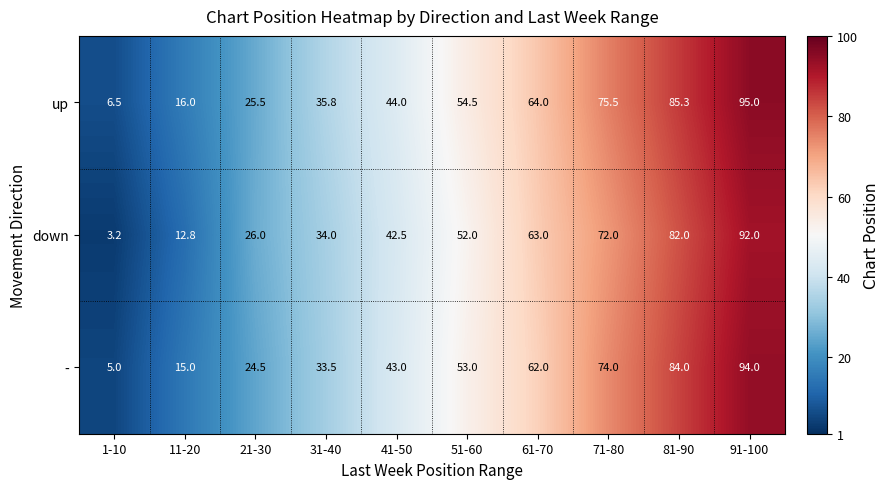

Reading left to right, what are all the values shown in this chart?

up: 1-10=6.5	11-20=16.0	21-30=25.5	31-40=35.8	41-50=44.0	51-60=54.5	61-70=64.0	71-80=75.5	81-90=85.3	91-100=95.0
down: 1-10=3.2	11-20=12.8	21-30=26.0	31-40=34.0	41-50=42.5	51-60=52.0	61-70=63.0	71-80=72.0	81-90=82.0	91-100=92.0
-: 1-10=5.0	11-20=15.0	21-30=24.5	31-40=33.5	41-50=43.0	51-60=53.0	61-70=62.0	71-80=74.0	81-90=84.0	91-100=94.0